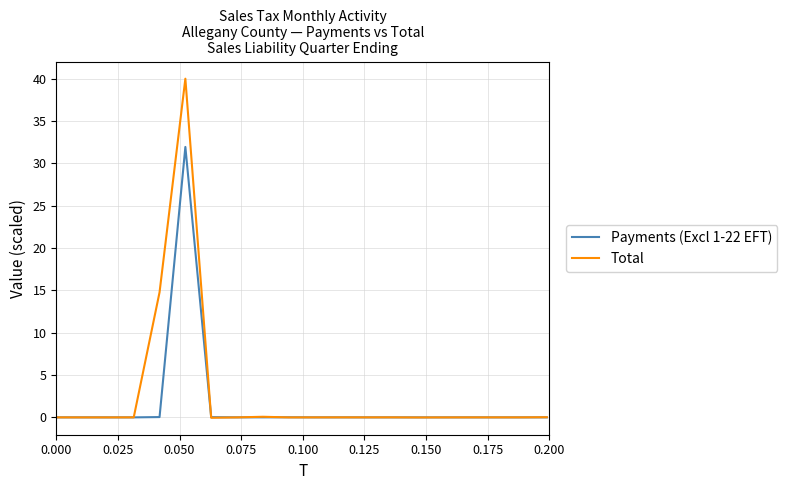

What is the maximum value for Total?

40.0